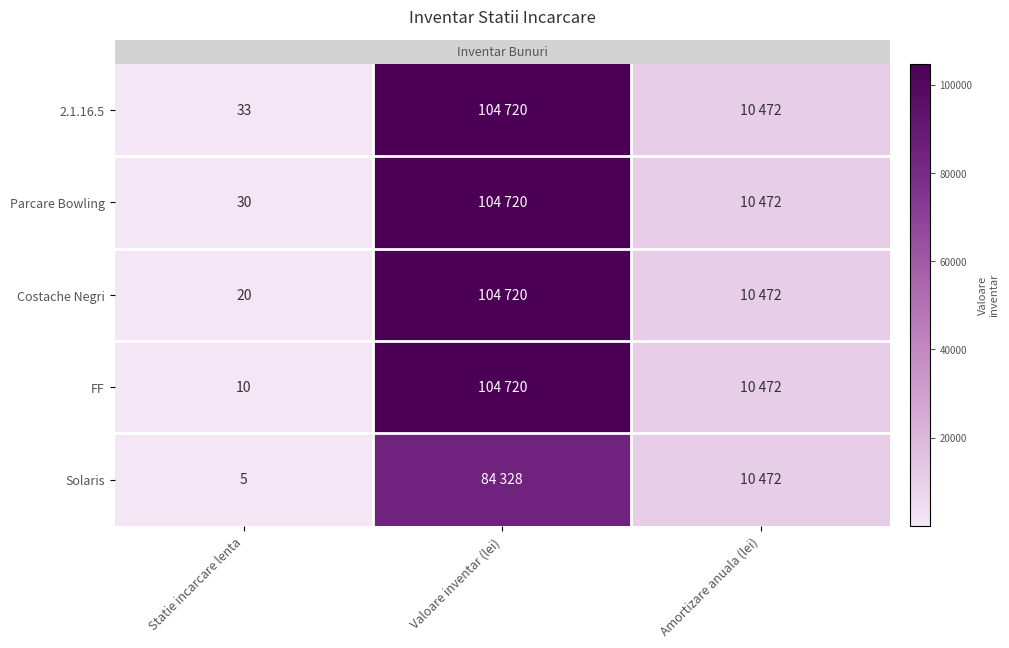

At Statie incarcare lenta, list the series in order from largest to smallest.

2.1.16.5, Parcare Bowling, Costache Negri, FF, Solaris